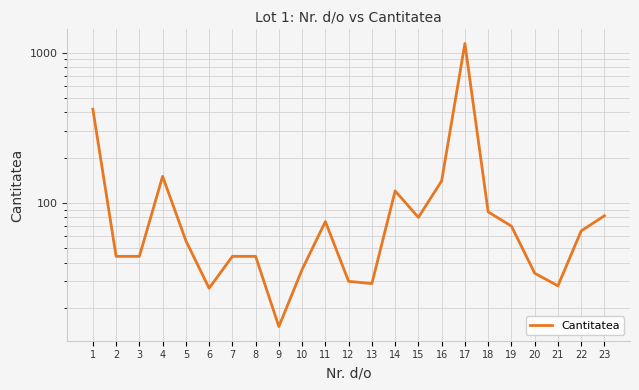

What is the ratio of the value at 8 to the value at 6?

1.6